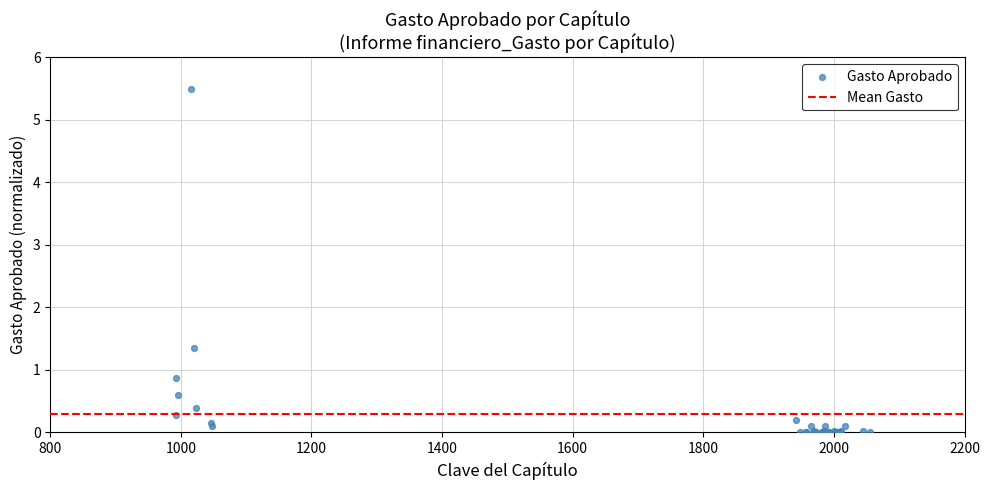

What Y value in the scatter plot is closest to 2?

1.4